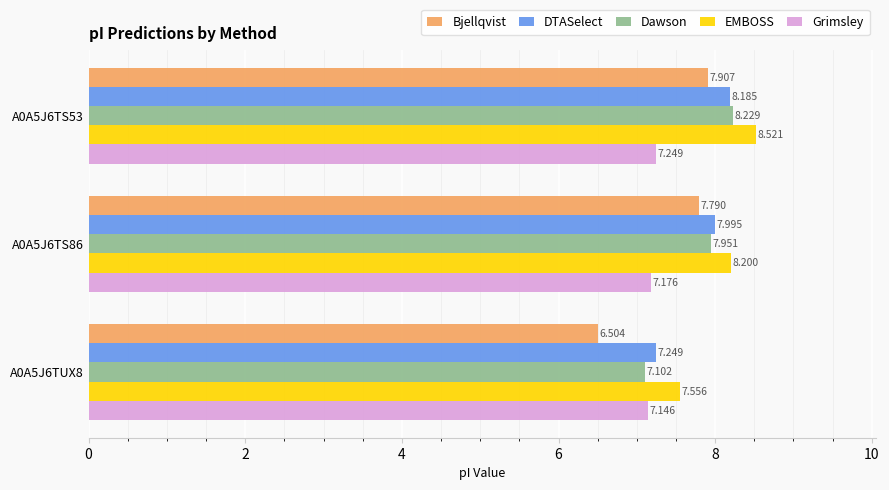

Which series has the widest spread of values?

Bjellqvist